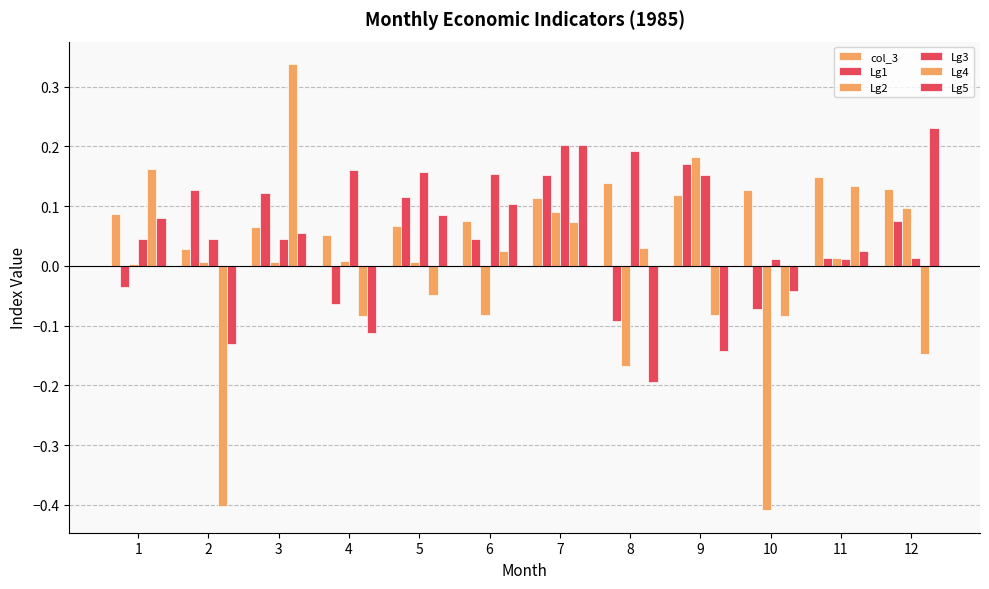

How many data points in Lg1 are above 0?

8